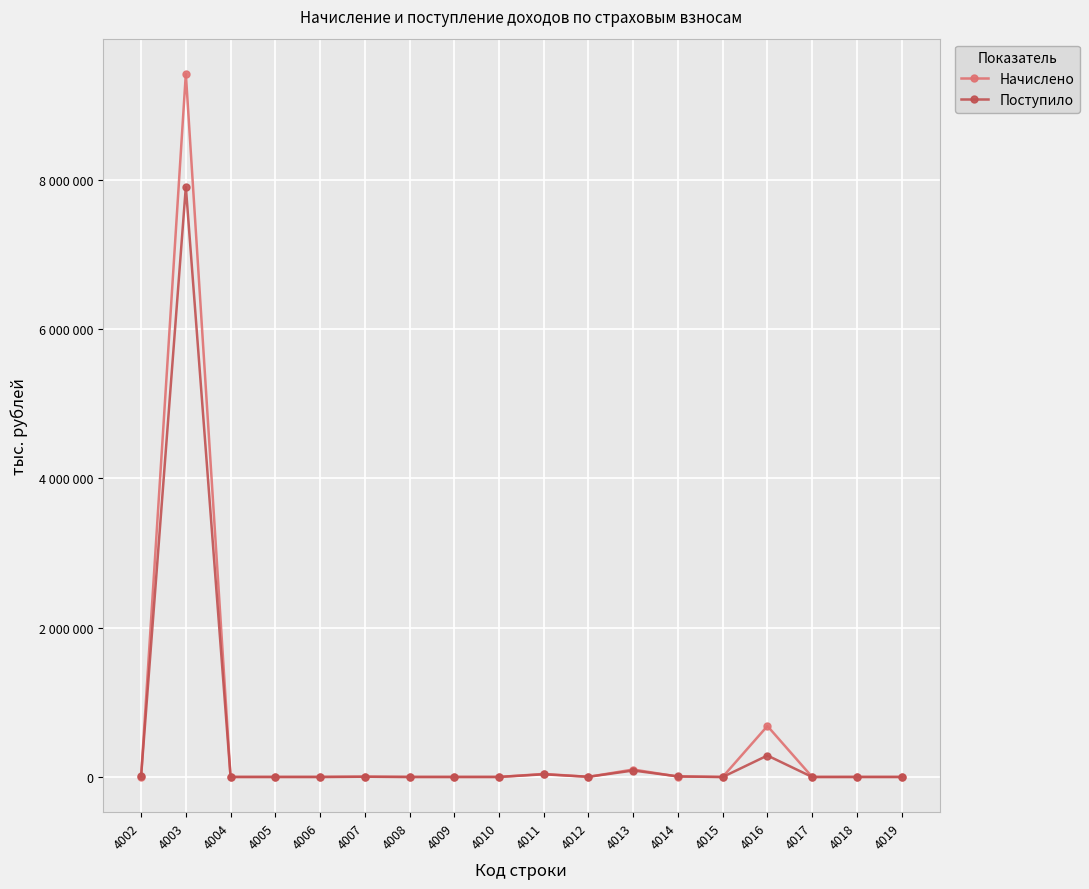

Is the value of Начислено at 4015 greater than the value of Поступило at 4016?

No